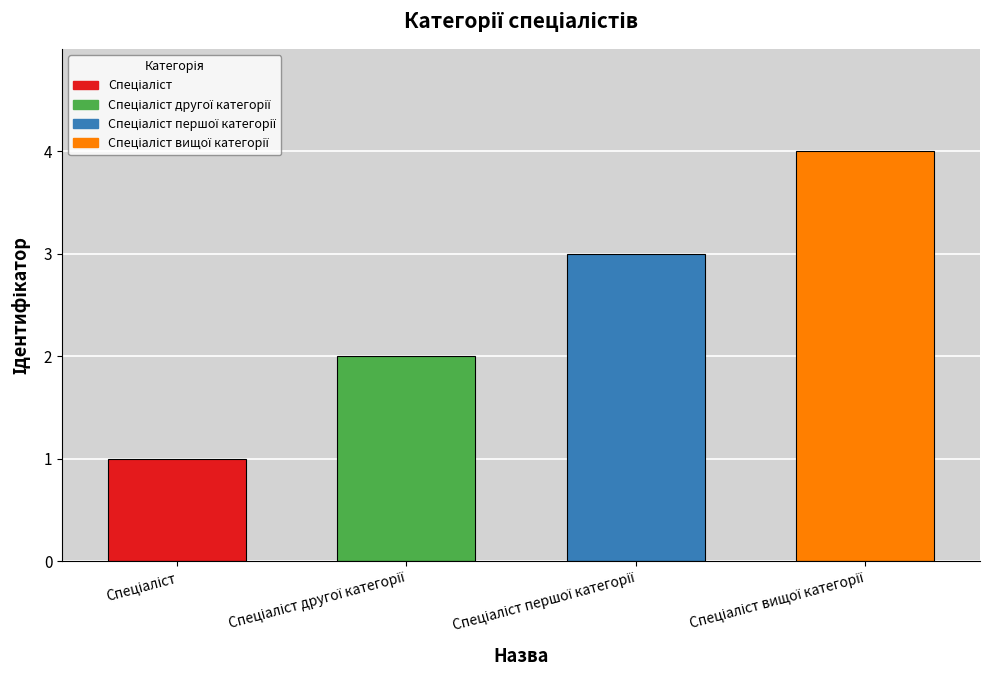

What is the difference between the maximum and minimum values?

3